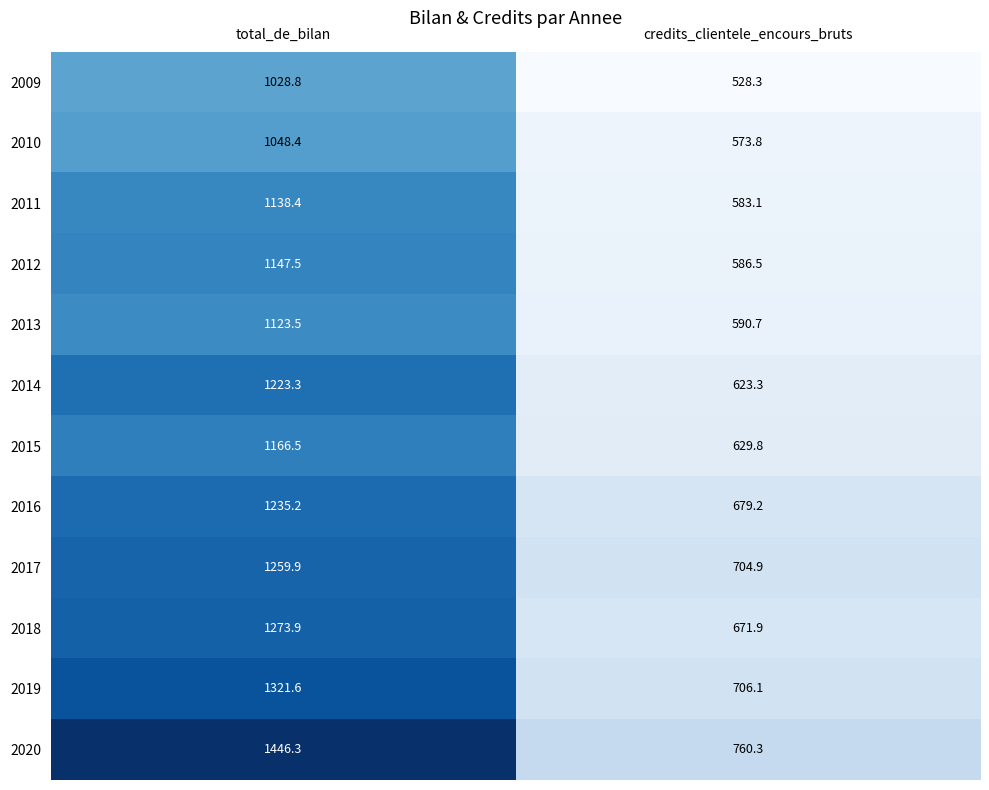

Where does the 2015 series first go above 1166?

total_de_bilan